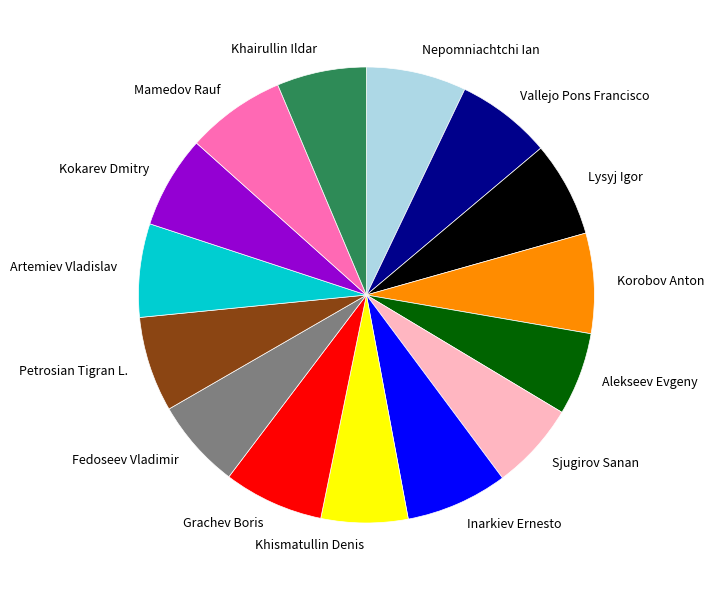

Is it true that Khairullin Ildar is 15% of the pie?

False